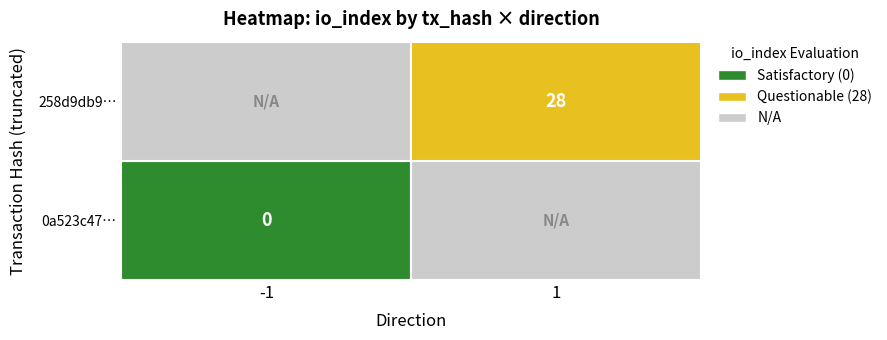

Reading left to right, list all the values displayed in this chart.

0a523c47ee5dd49d54f50182a56f001e3b213dc: -1	0
258d9db95cdfe861701bcd63895412e89d5e42b: 1	28